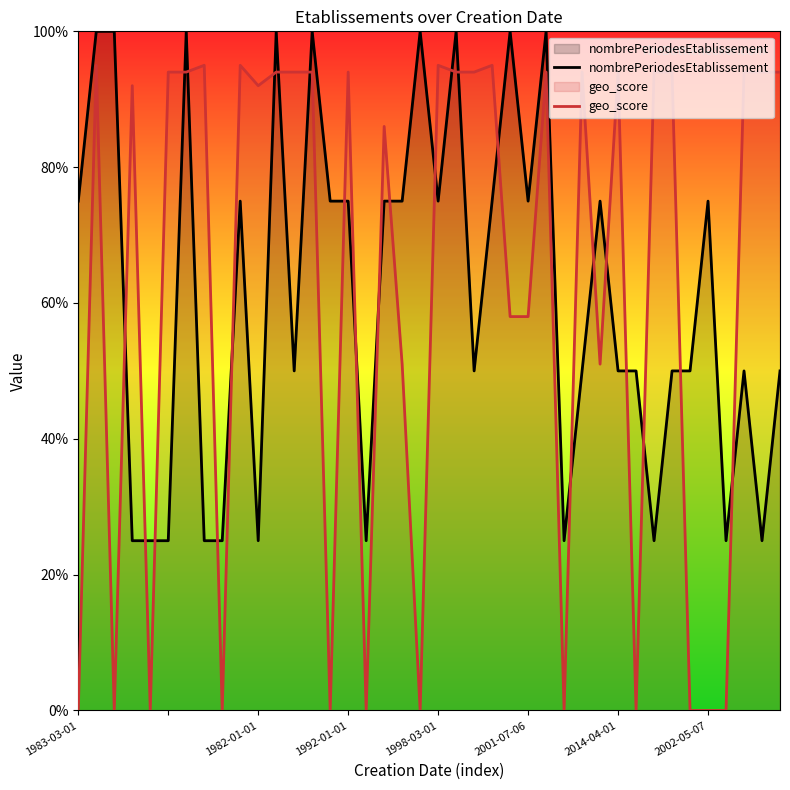

In nombrePeriodesEtablissement, how many points are higher than both neighbors (excluding endpoints)?

11